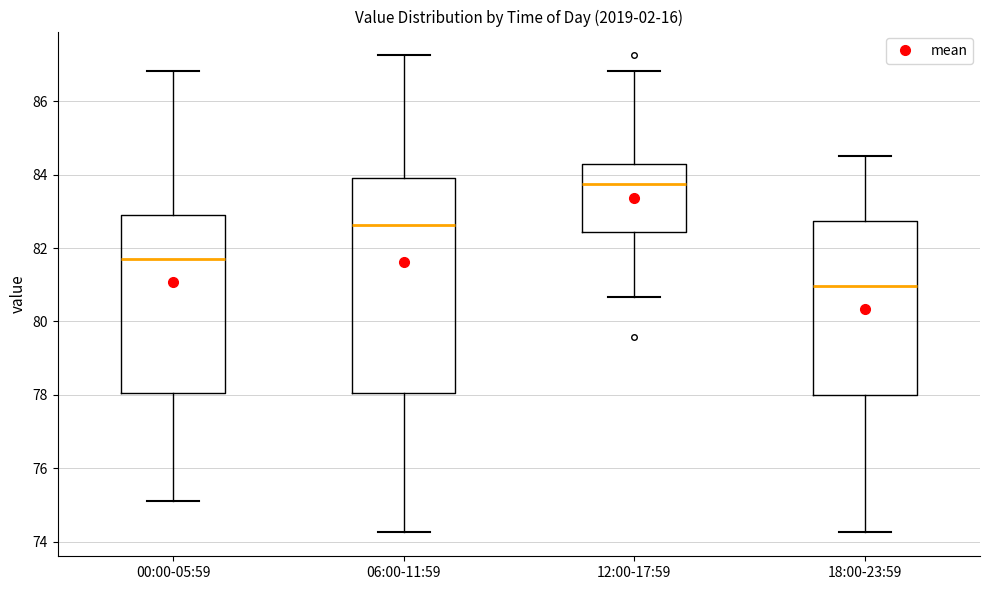

Comparing the boxes themselves (not the whiskers), which one is the tallest?

06:00-11:59